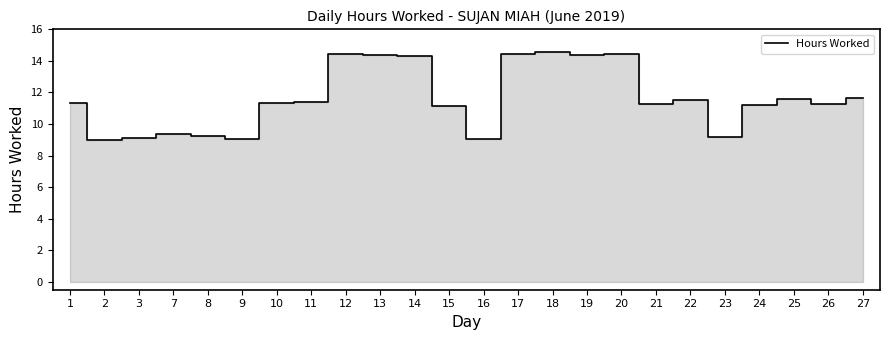

What is the change in value from 19 to 27?

-2.7